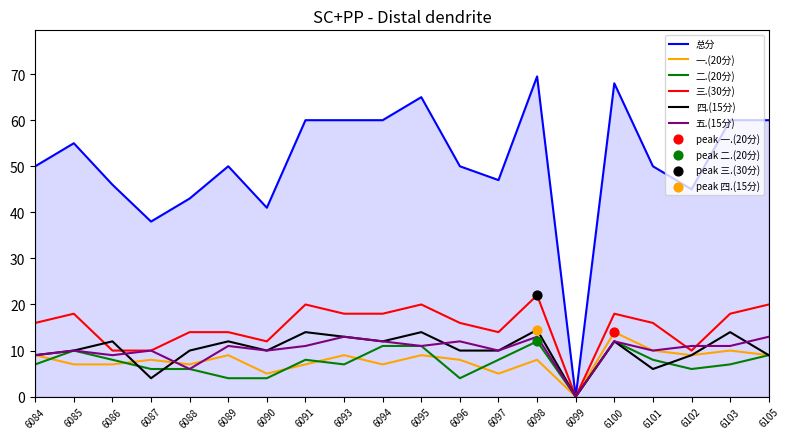

Is the value of 二.(20分) at 6101 greater than the value of 一.(20分) at 6105?

No